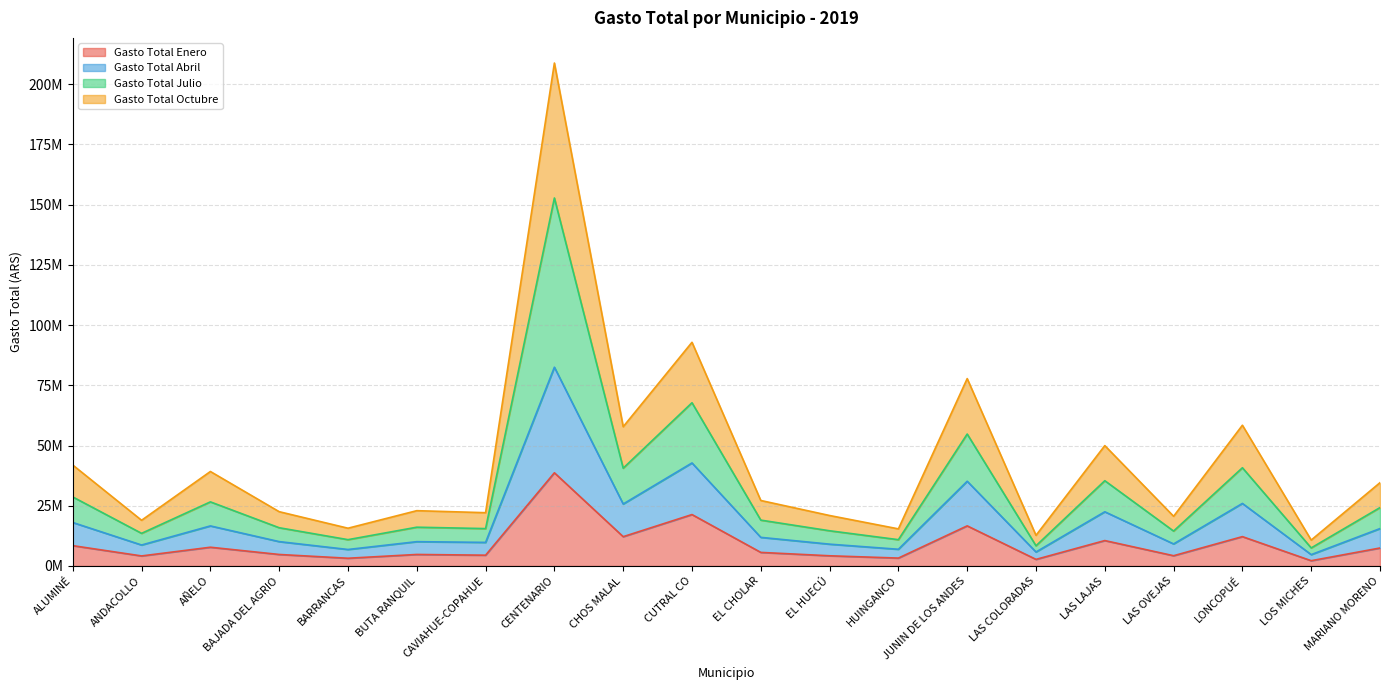

Reading left to right, list all the values displayed in this chart.

Gasto Total Enero: ALUMINÉ=8441822.9	ANDACOLLO=4172297.8	AÑELO=7786157.9	BAJADA DEL AGRIO=4780766.3	BARRANCAS=3215379.7	BUTA RANQUIL=4784246.2	CAVIAHUE-COPAHUE=4481806.1	CENTENARIO=38698889.5	CHOS MALAL=12170267.2	CUTRAL CO=21352458.1	EL CHOLAR=5640042.0	EL HUECÚ=4235982.9	HUINGANCO=3280144.8	JUNIN DE LOS ANDES=16658392.6	LAS COLORADAS=2743540.2	LAS LAJAS=10555593.3	LAS OVEJAS=4263569.2	LONCOPUÉ=12190293.6	LOS MICHES=2195266.2	MARIANO MORENO=7469466.5
Gasto Total Abril: ALUMINÉ=18052889.6	ANDACOLLO=8709183.9	AÑELO=16634709.7	BAJADA DEL AGRIO=10118798.6	BARRANCAS=6847996.6	BUTA RANQUIL=10096220.0	CAVIAHUE-COPAHUE=9793755.9	CENTENARIO=82527017.7	CHOS MALAL=25732685.6	CUTRAL CO=42777459.3	EL CHOLAR=11886481.2	EL HUECÚ=9060360.9	HUINGANCO=6939415.4	JUNIN DE LOS ANDES=35183388.6	LAS COLORADAS=5812190.9	LAS LAJAS=22506365.2	LAS OVEJAS=9160459.2	LONCOPUÉ=25970096.6	LOS MICHES=4719464.3	MARIANO MORENO=15528219.9
Gasto Total Julio: ALUMINÉ=28660373.6	ANDACOLLO=13552948.6	AÑELO=26618309.4	BAJADA DEL AGRIO=15879341.8	BARRANCAS=10929157.9	BUTA RANQUIL=16102139.2	CAVIAHUE-COPAHUE=15522595.8	CENTENARIO=152792761.3	CHOS MALAL=40609374.4	CUTRAL CO=67775464.1	EL CHOLAR=19042229.4	EL HUECÚ=14620562.8	HUINGANCO=10918346.2	JUNIN DE LOS ANDES=54786041.8	LAS COLORADAS=8394688.3	LAS LAJAS=35405732.3	LAS OVEJAS=14497406.7	LONCOPUÉ=40782973.6	LOS MICHES=7499669.1	MARIANO MORENO=24246685.8
Gasto Total Octubre: ALUMINÉ=41900774.7	ANDACOLLO=18975273.5	AÑELO=39229831.2	BAJADA DEL AGRIO=22542494.4	BARRANCAS=15682764.9	BUTA RANQUIL=22964175.2	CAVIAHUE-COPAHUE=22122608.6	CENTENARIO=208818459.4	CHOS MALAL=57821356.9	CUTRAL CO=92879520.7	EL CHOLAR=27193249.0	EL HUECÚ=20956754.5	HUINGANCO=15410790.5	JUNIN DE LOS ANDES=77800632.8	LAS COLORADAS=12729498.8	LAS LAJAS=49977339.9	LAS OVEJAS=20635756.9	LONCOPUÉ=58440240.0	LOS MICHES=10759568.2	MARIANO MORENO=34586766.7